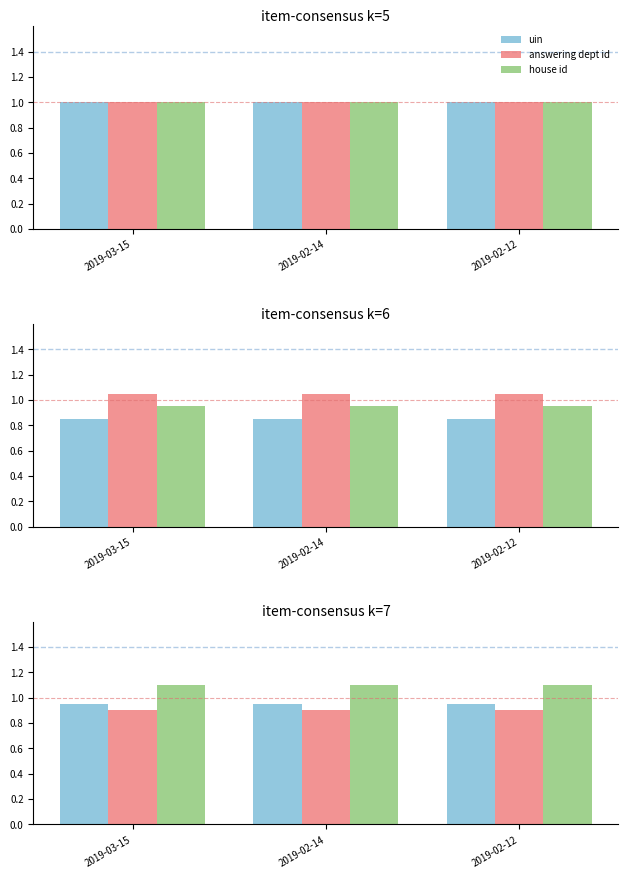

What position from the left is 2019-02-12?

3